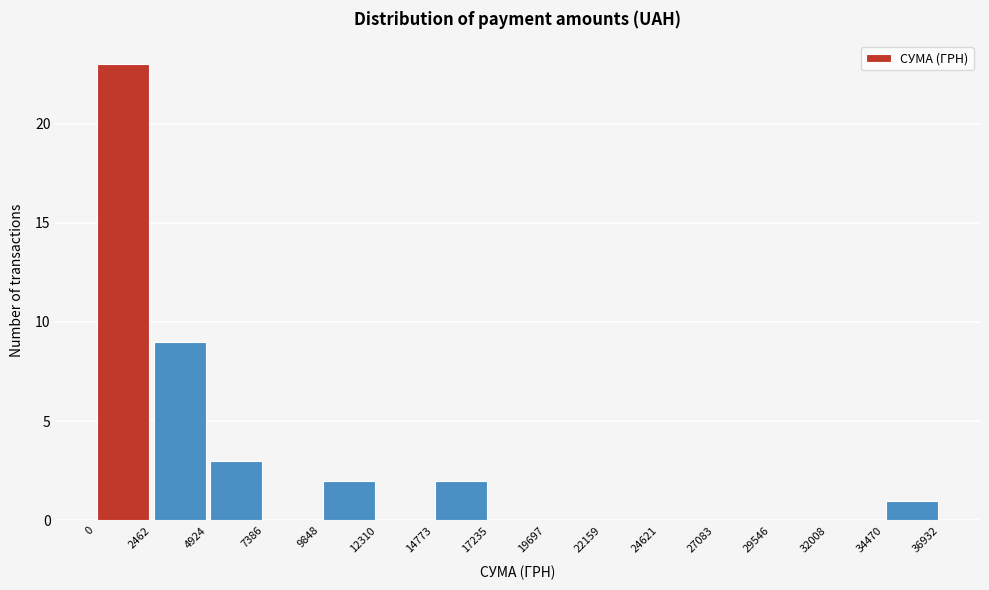

Reading left to right, list every bar in this chart as the range it spans on the x-axis followed by its height. The values are not printed on the chart, so give them approximately, as read against the axis.

0 to 2462: 23
2462 to 4924: 9
4924 to 7386: 3
7386 to 9848: 0
9848 to 12310: 2
12310 to 14773: 0
14773 to 17235: 2
17235 to 19697: 0
19697 to 22159: 0
22159 to 24621: 0
24621 to 27083: 0
27083 to 29546: 0
29546 to 32008: 0
32008 to 34470: 0
34470 to 36932: 1